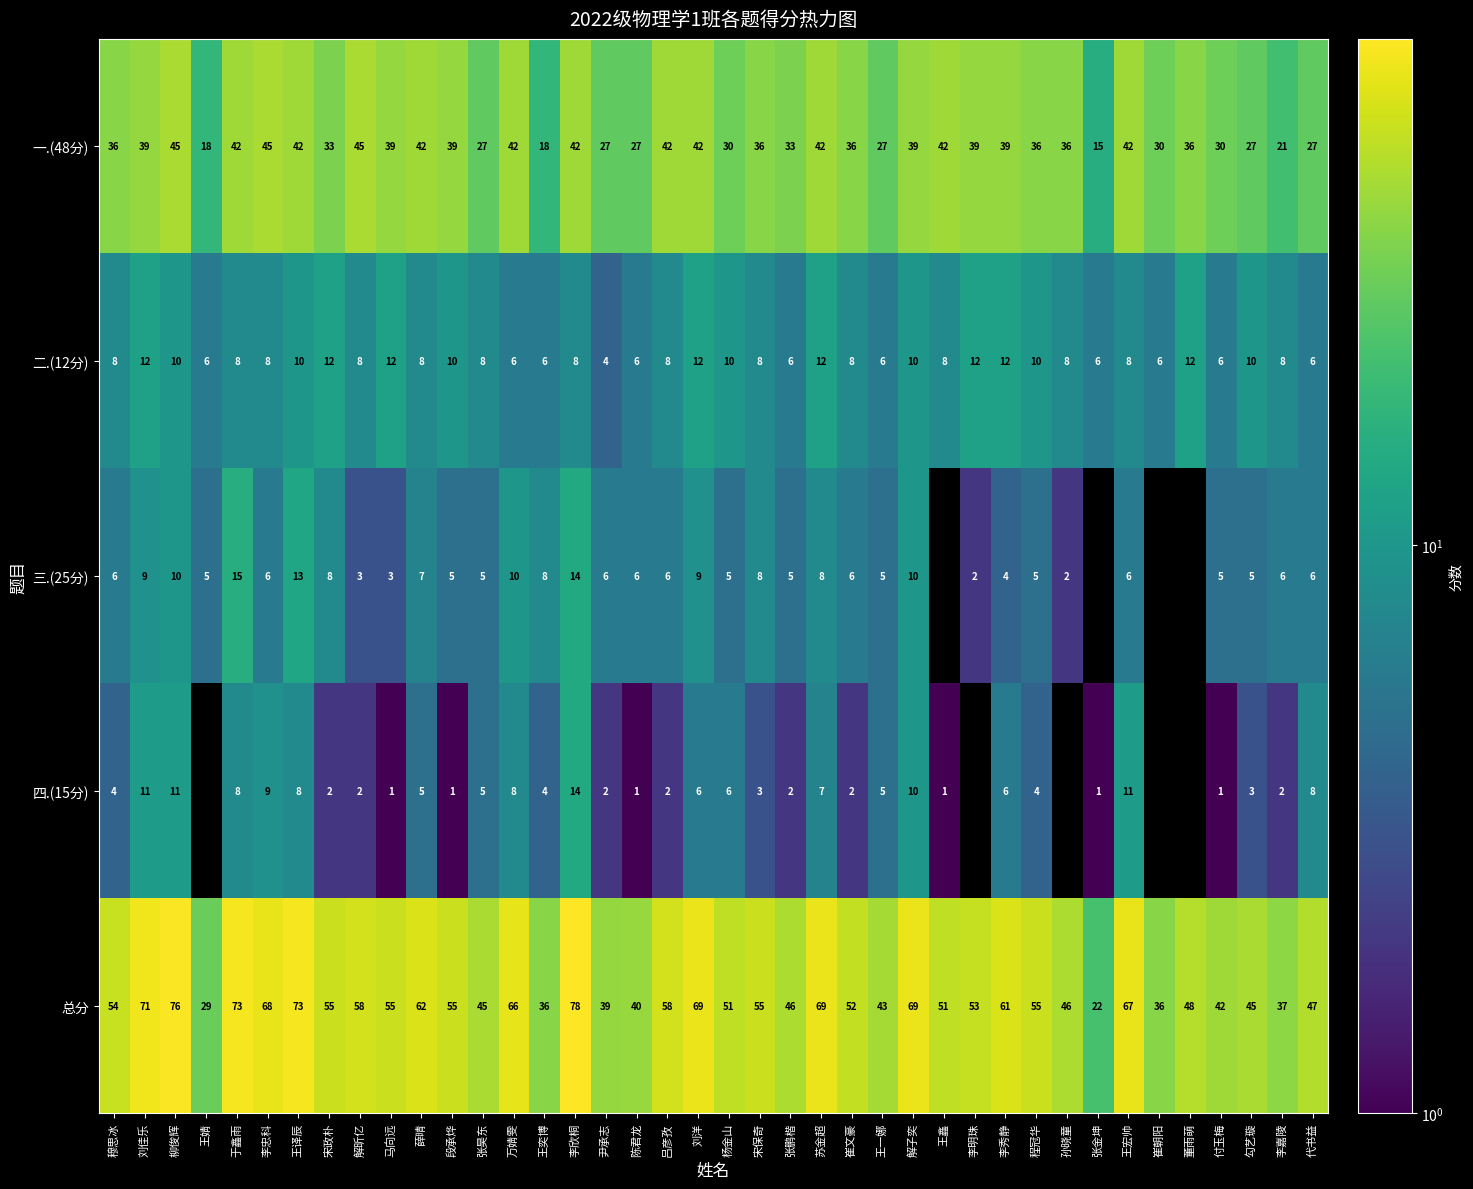

At how many categories does at least one series exceed 45?

29